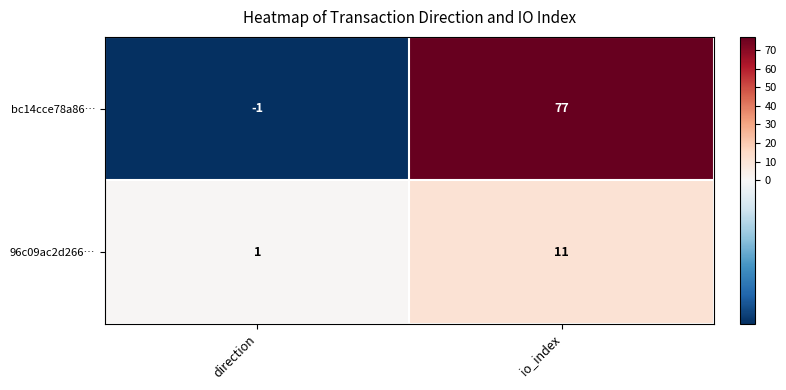

Reading left to right, extract all data points from this chart.

bc14cce78a86…: -1	77
96c09ac2d266…: 1	11